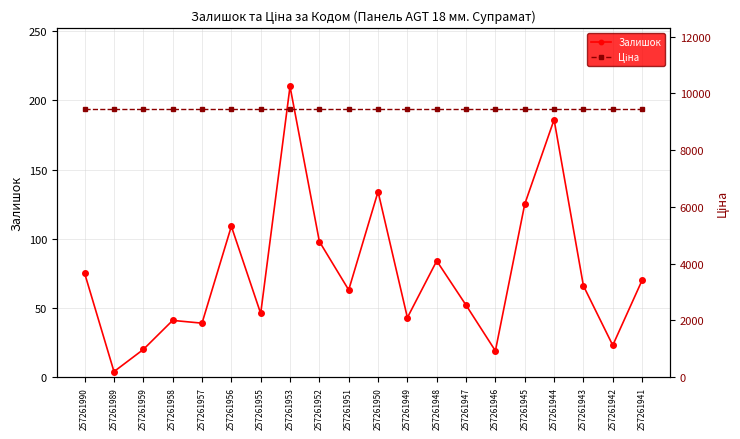

What is the spread (max minus min) of values at 257261944?

9272.9